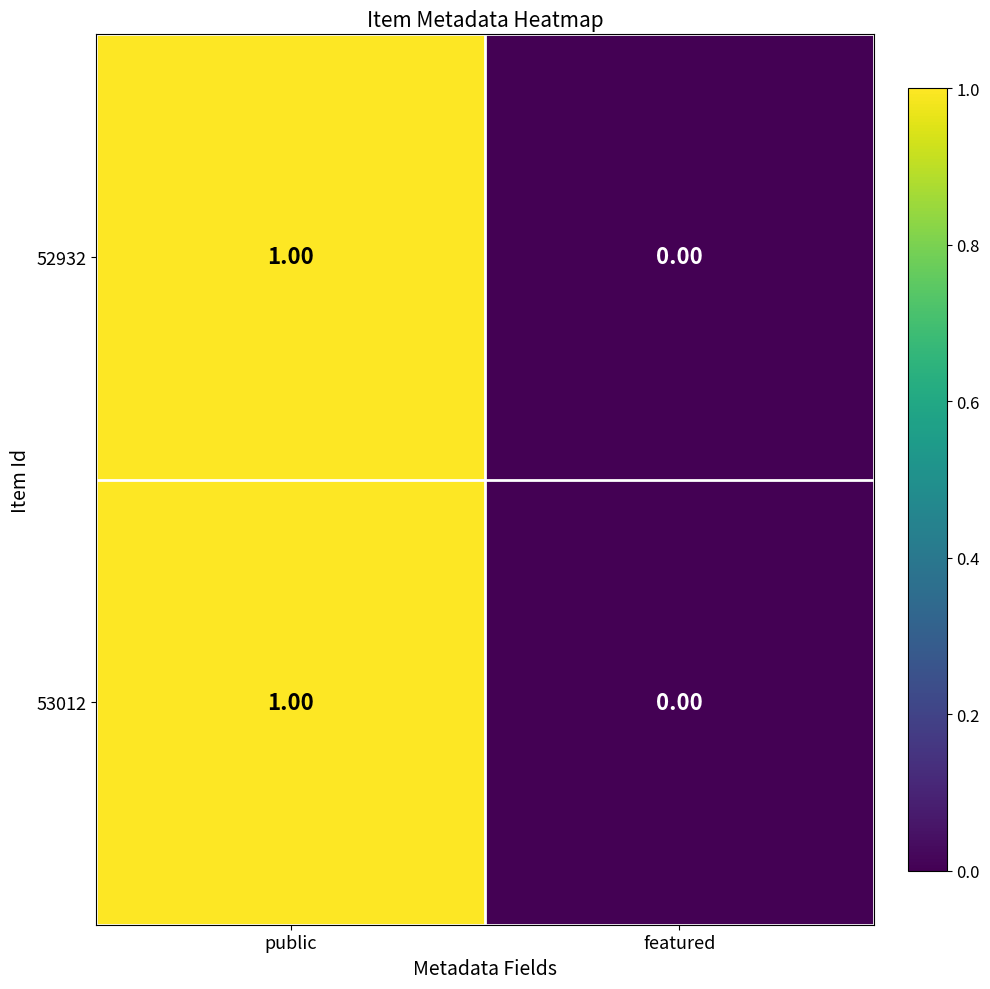

List the labels in order of 52932 value, smallest first.

featured, public